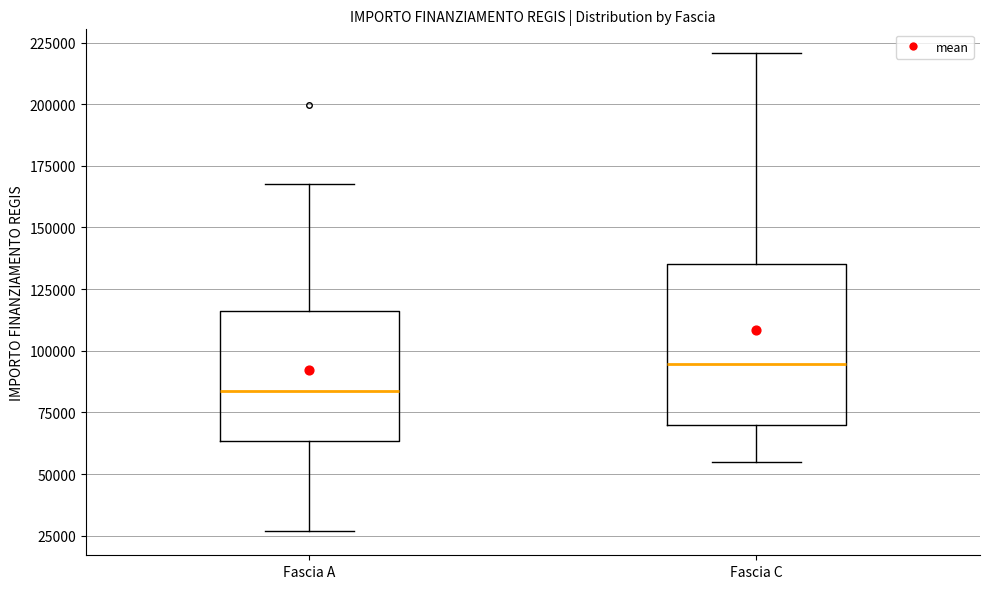

Which box's median line is the lowest?

Fascia A